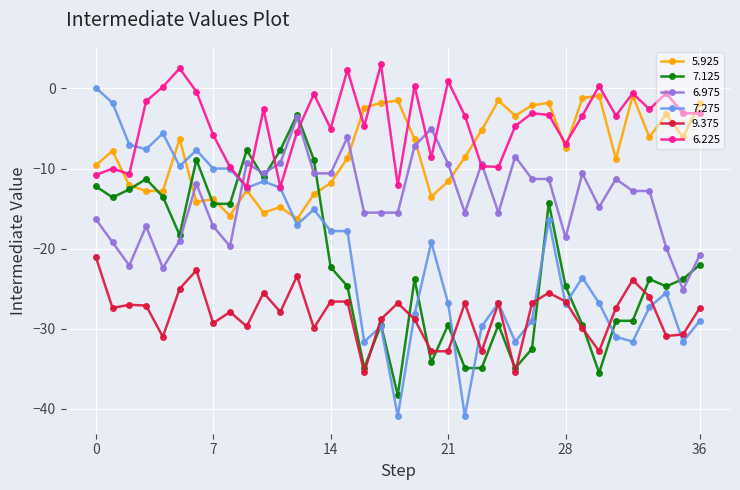

How many times do 6.975 and 5.925 cross each other?

6